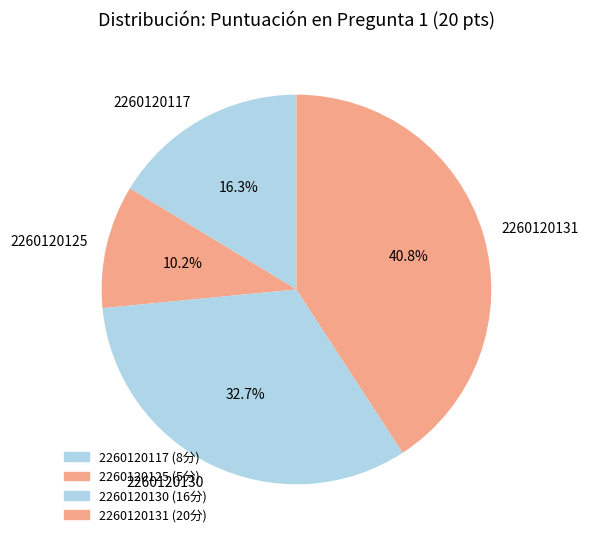

What percentage do 2260120117 and 2260120130 together represent?

49.0%